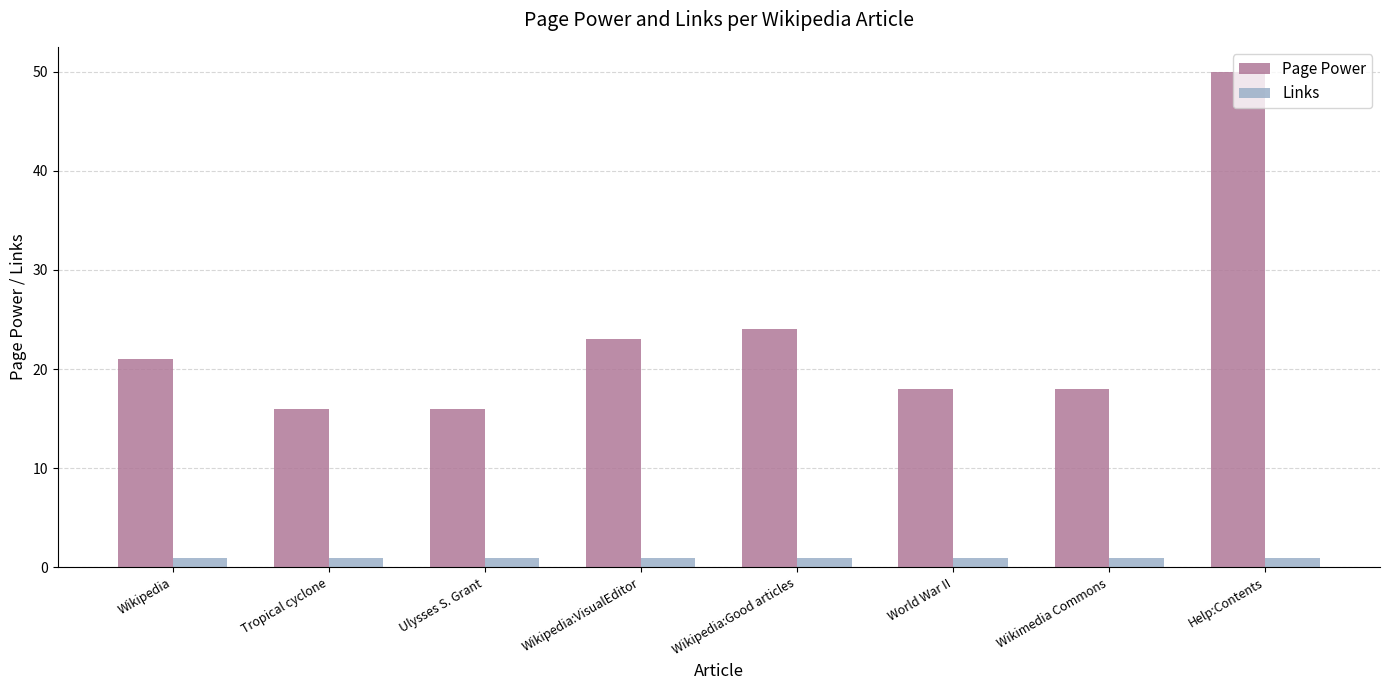

Reading left to right, transcribe all the data shown in this chart.

Page Power: Wikipedia=21	Tropical cyclone=16	Ulysses S. Grant=16	Wikipedia:VisualEditor=23	Wikipedia:Good articles=24	World War II=18	Wikimedia Commons=18	Help:Contents=50
Links: Wikipedia=1	Tropical cyclone=1	Ulysses S. Grant=1	Wikipedia:VisualEditor=1	Wikipedia:Good articles=1	World War II=1	Wikimedia Commons=1	Help:Contents=1